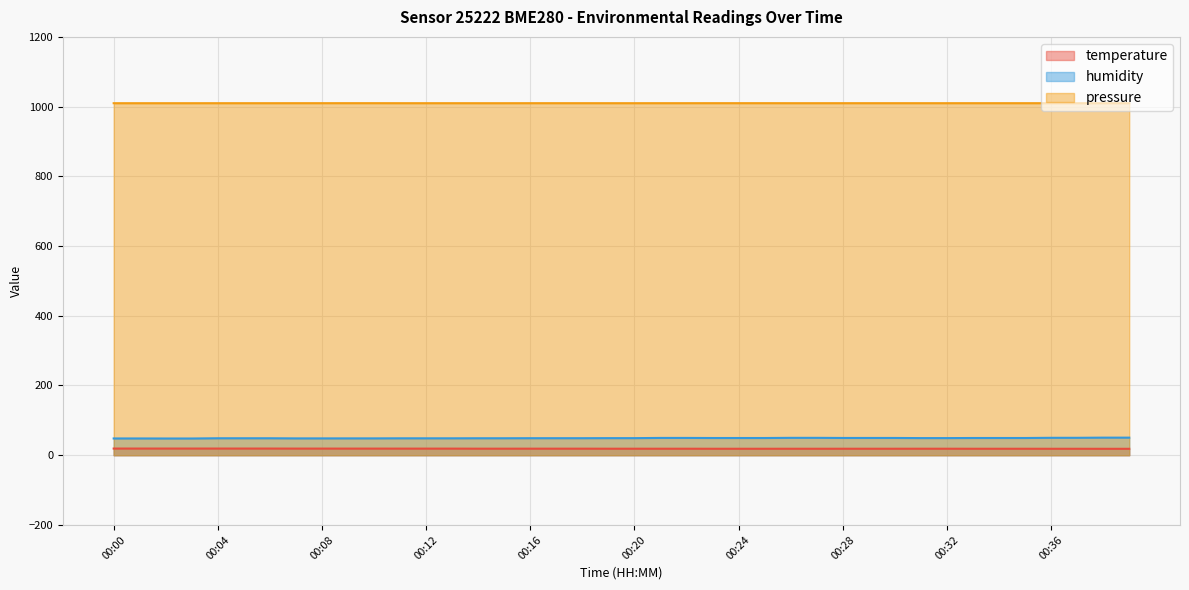

What is the approximate value of humidity at 00:13?

48.5